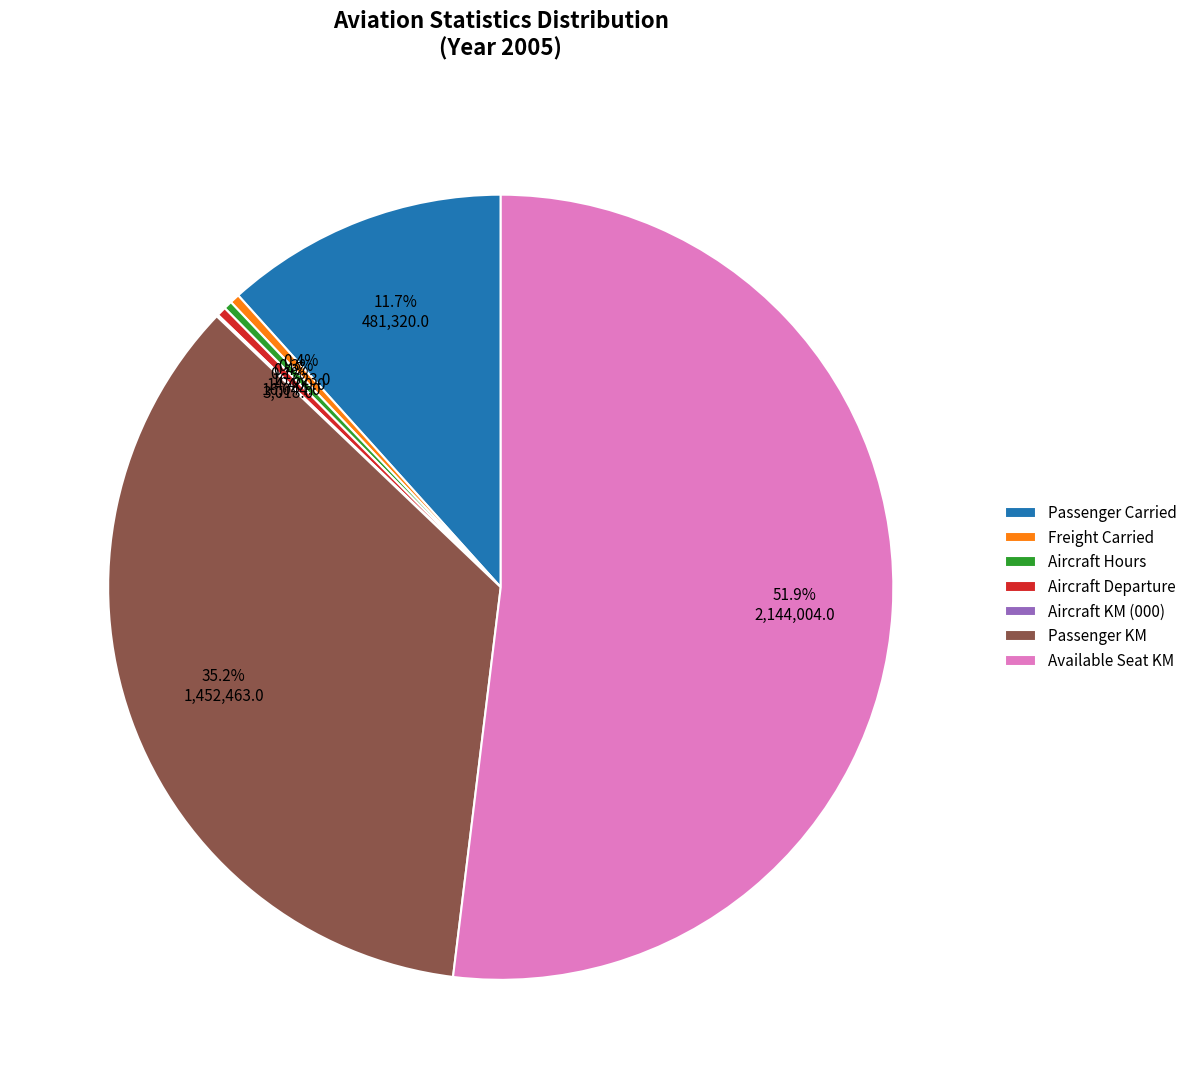

To the nearest percent, what is the average slice percentage?

14%